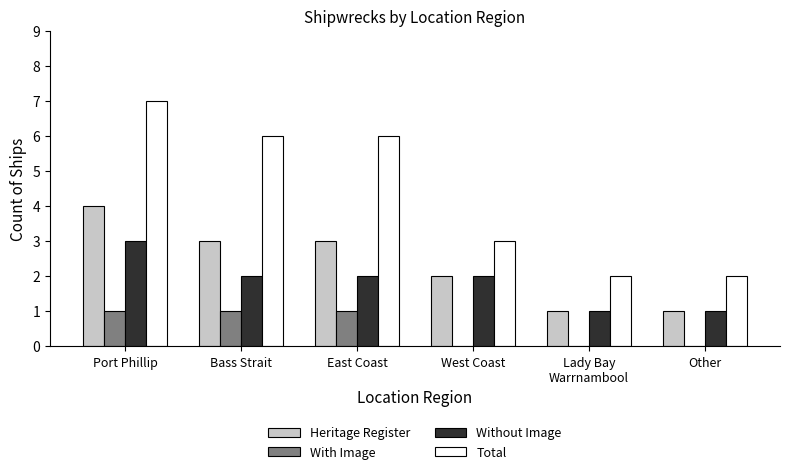

True or false: With Image has a value of 0 at West Coast.

True